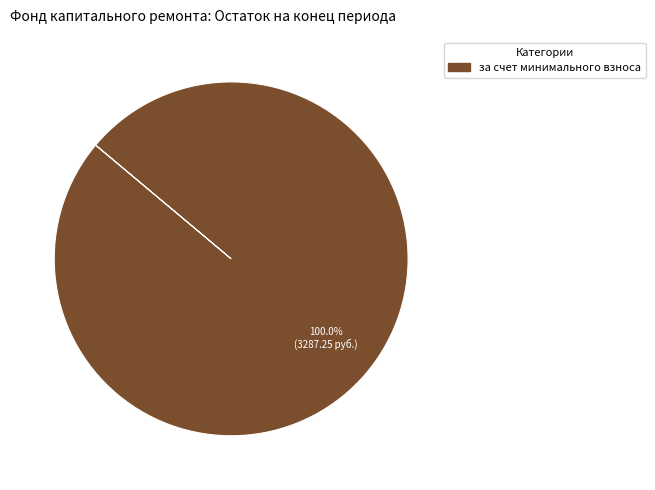

Is there any slice that represents more than half of the pie?

Yes